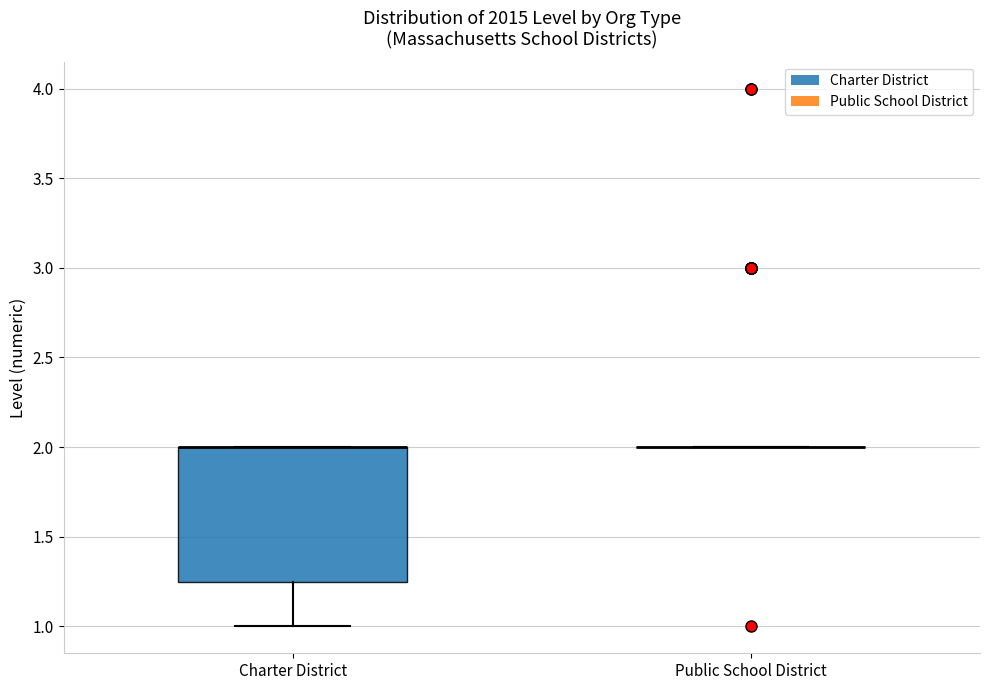

Reading left to right, read every box against the y-axis: the position of its median line, the range the box covers, and the ends of its whiskers. The values are not printed on the chart, so give them approximately, as read against the axis.

Charter District: median 2.00 (drawn on the box's upper edge), box 1.25 to 2.00, whiskers 1.00 to 2.00
Public School District: box collapsed to a line at 2.00, whiskers 2.00 to 2.00